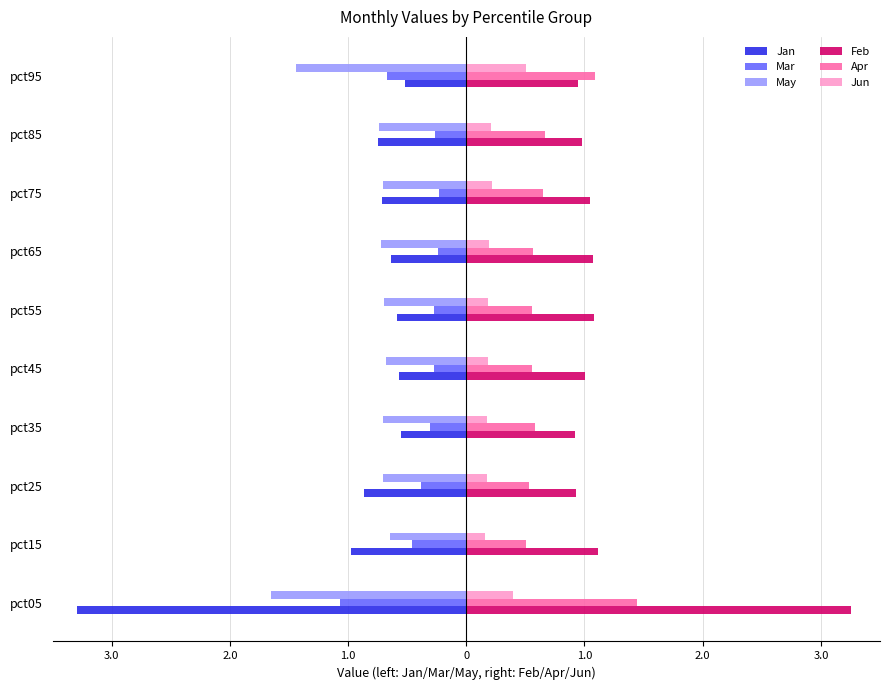

What are all the series names shown in the legend?

Jan, Mar, May, Feb, Apr, Jun